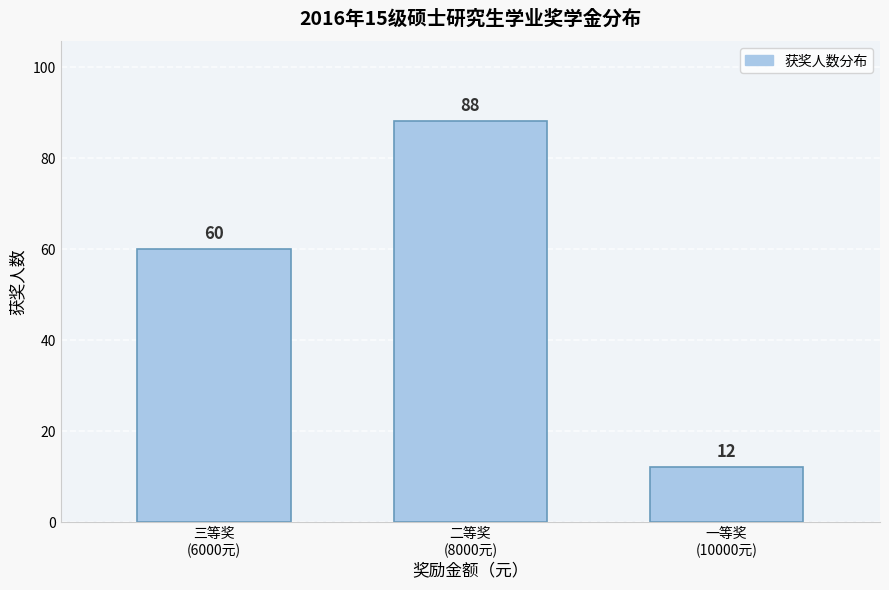

Reading left to right, extract all data points from this chart.

60	88	12